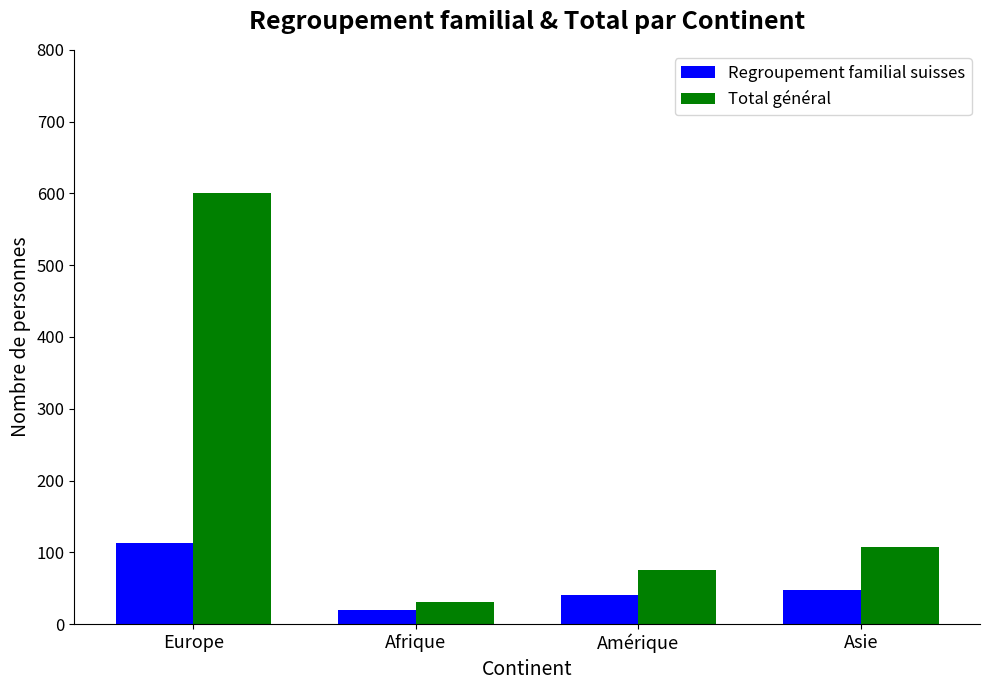

What is the difference between the Total général values at Afrique and Asie?

77